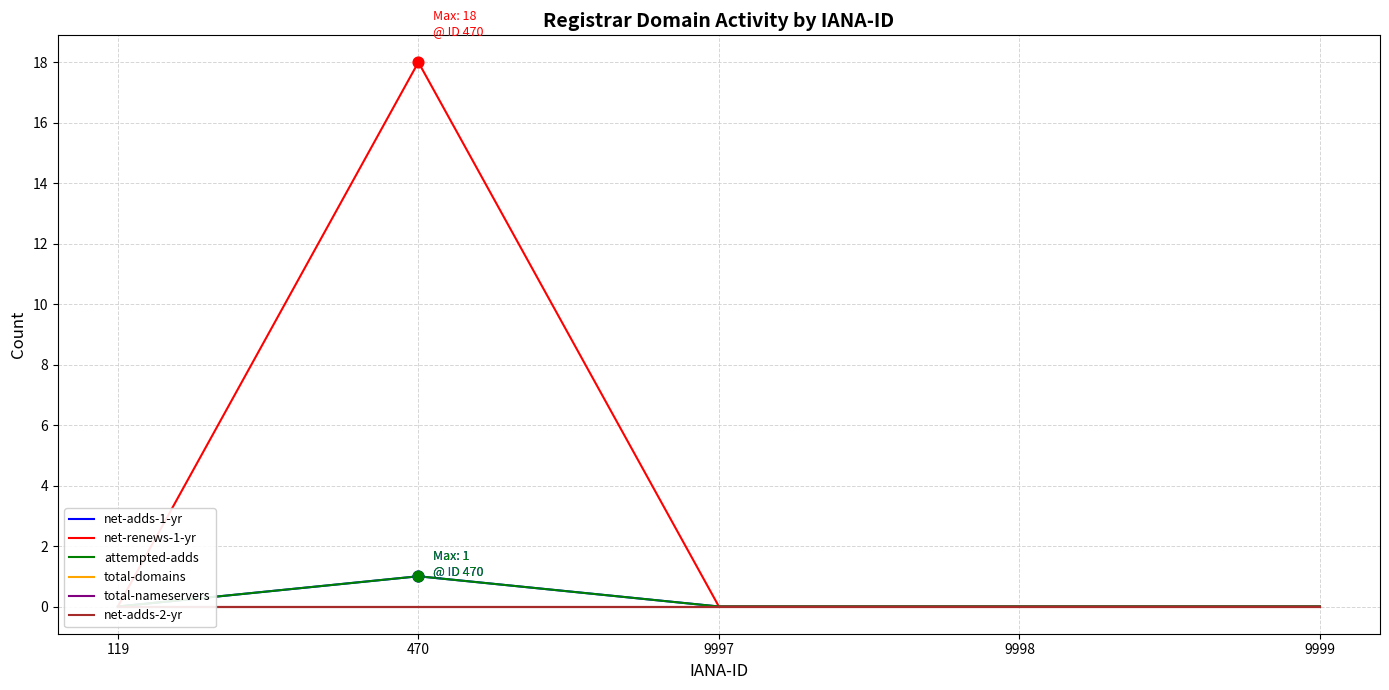

At how many categories does at least one series exceed 3?

1